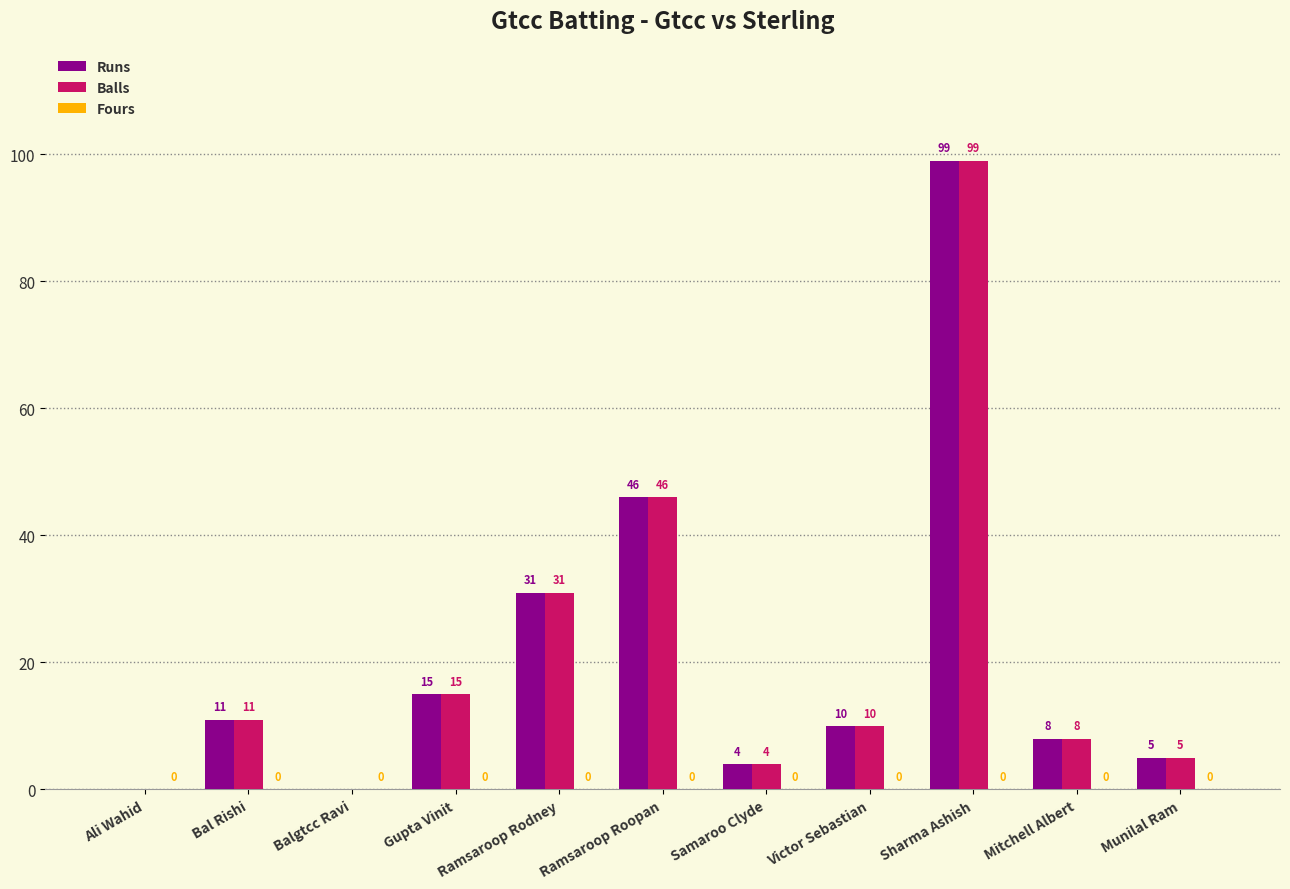

The Runs series shows 10 at Victor Sebastian. True or false?

True